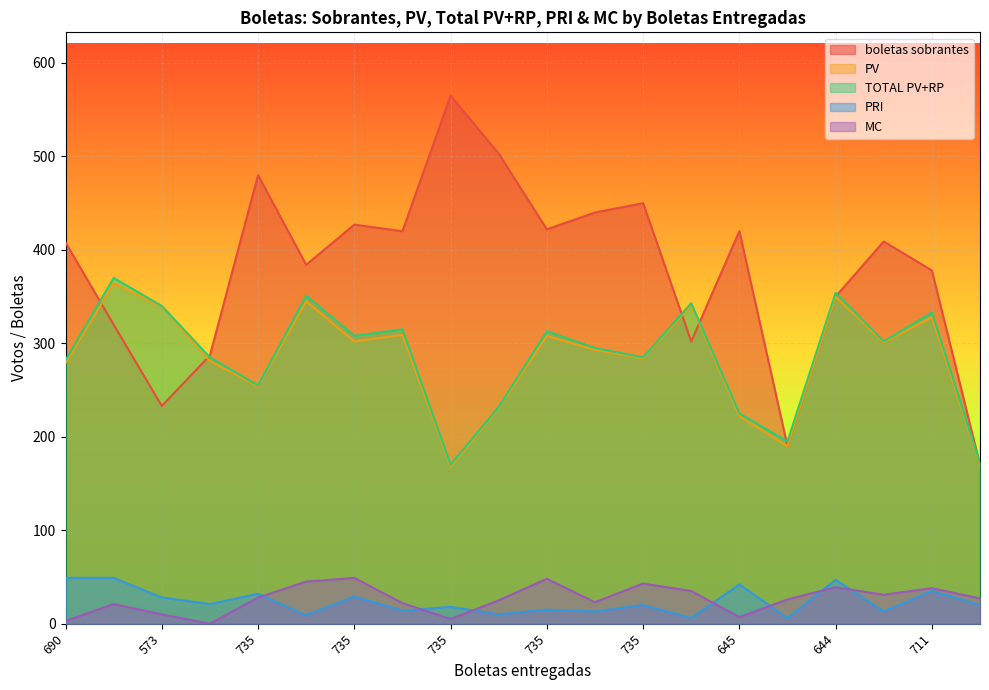

What is the highest value of the MC series?

49